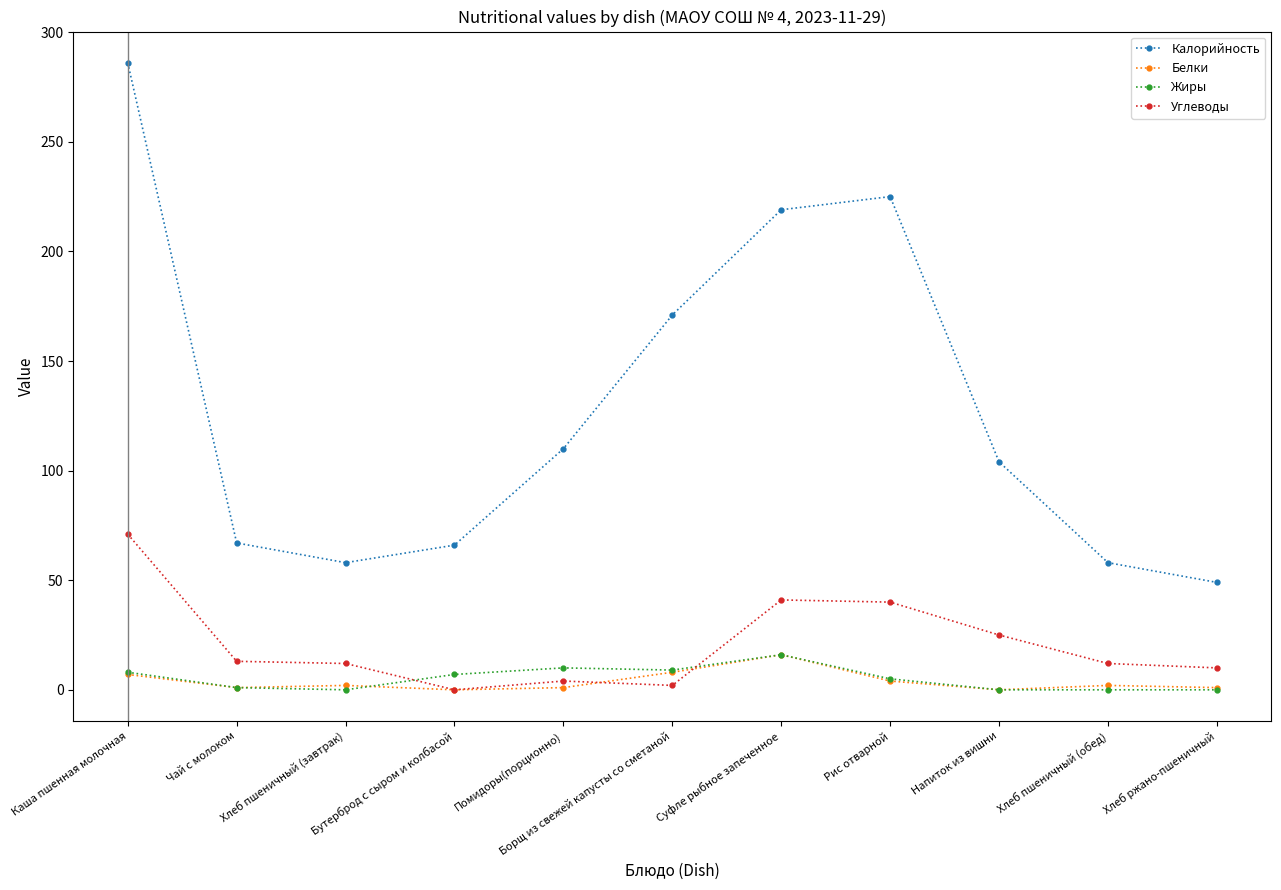

Which category has the highest value across all series?

Каша пшенная молочная